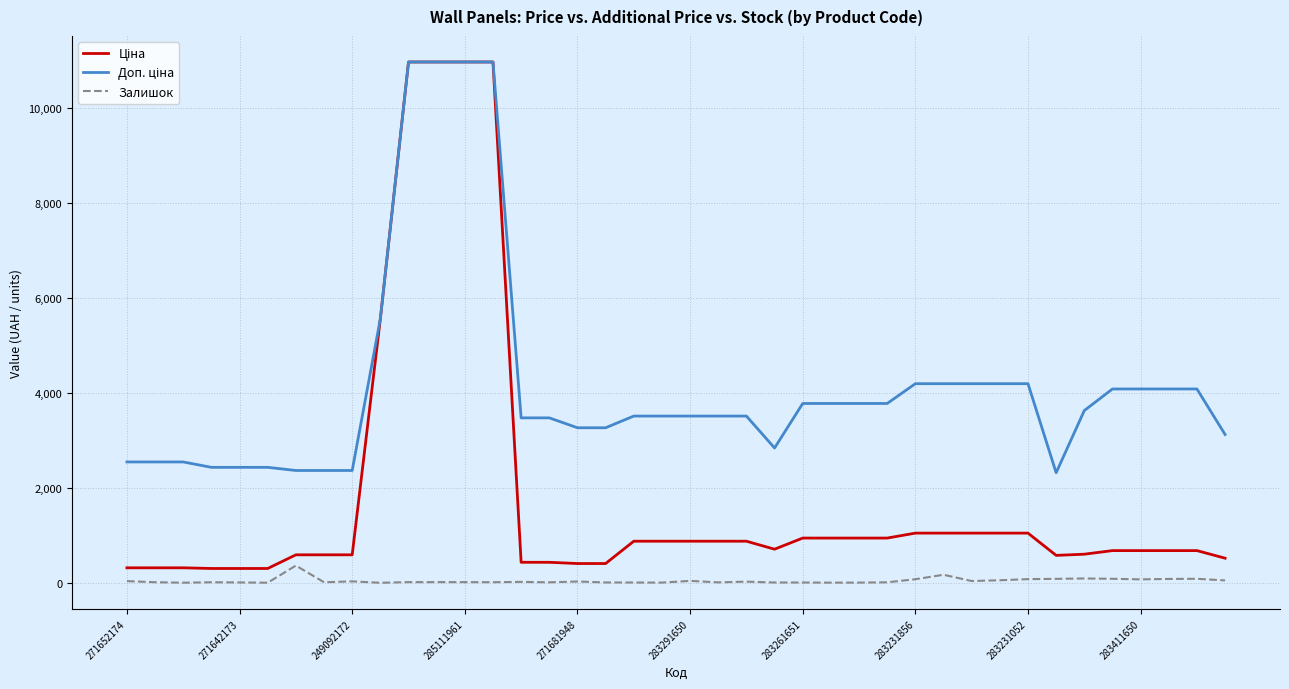

What is the maximum value shown in the chart?

10964.4